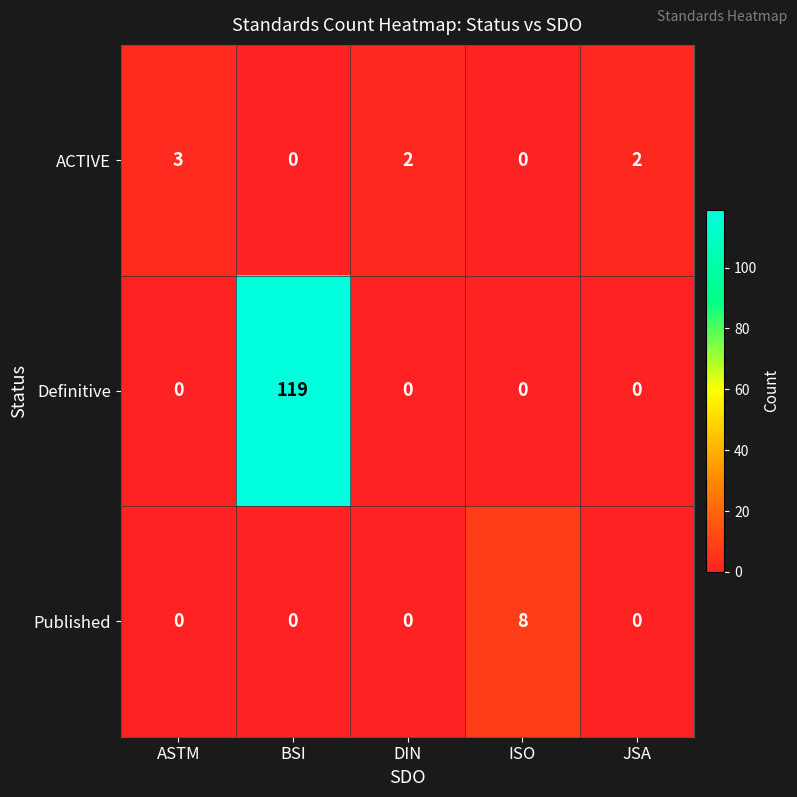

The Published series shows 6 at DIN. True or false?

False